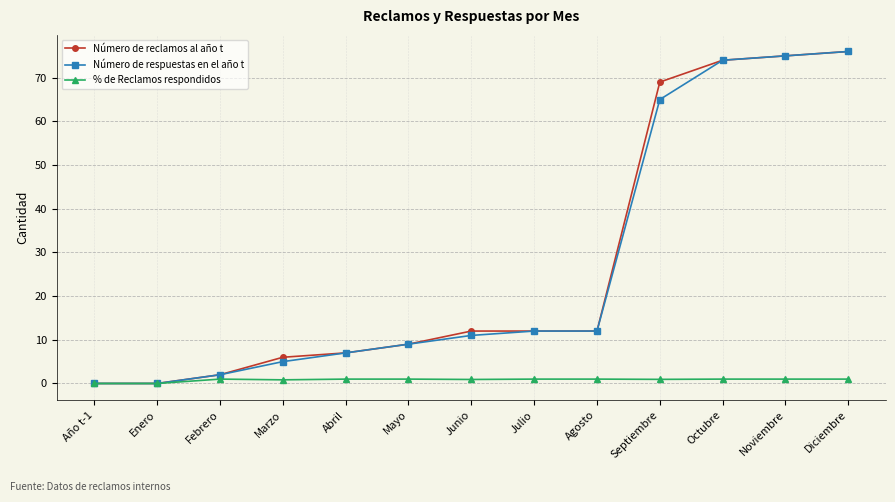

What are all the series names shown in the legend?

Número de reclamos al año t, Número de respuestas en el año t, % de Reclamos respondidos